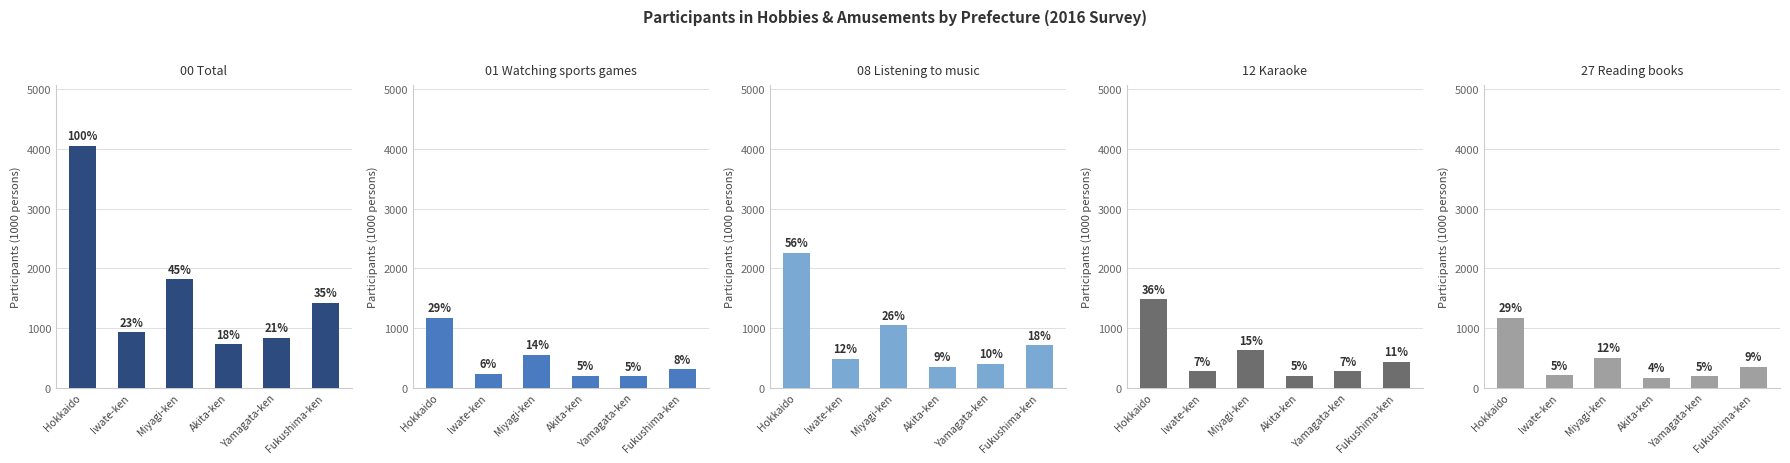

How many data points in 00_Total are above 1425?

2